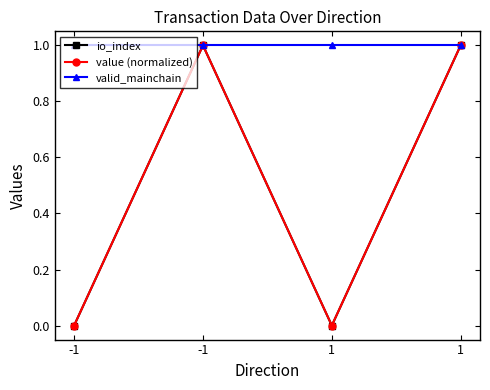

True or false: io_index has a value of 1.7 at 1.

False